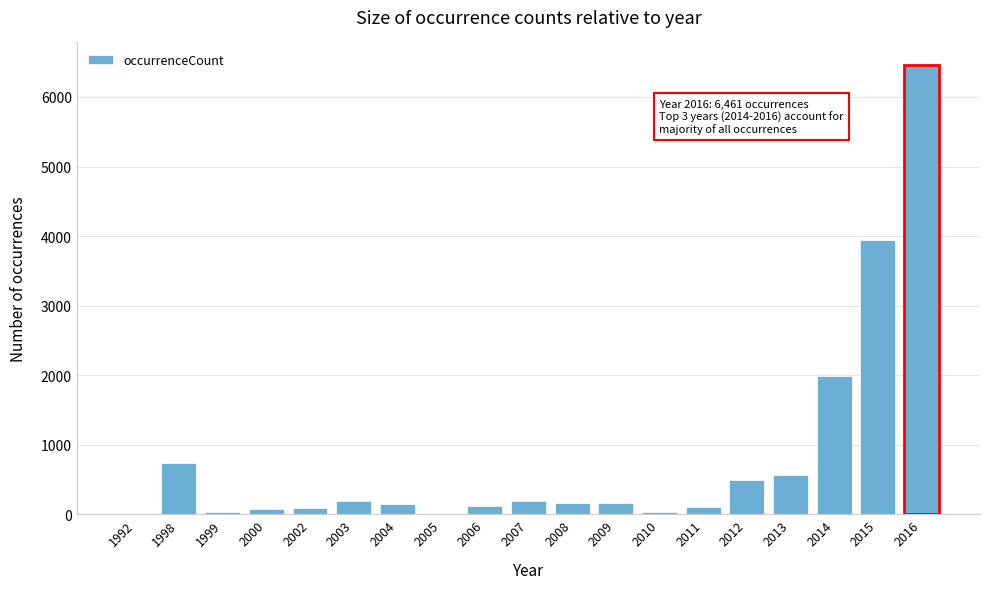

Which category has the highest value across all series?

2016